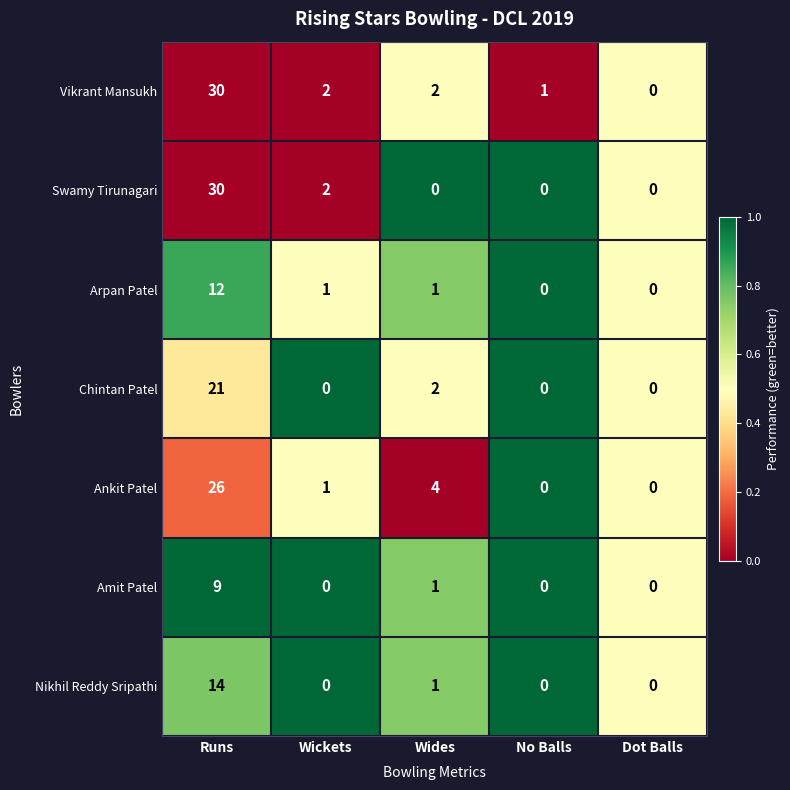

Which series changed the most between Runs and Wides?

Swamy Tirunagari